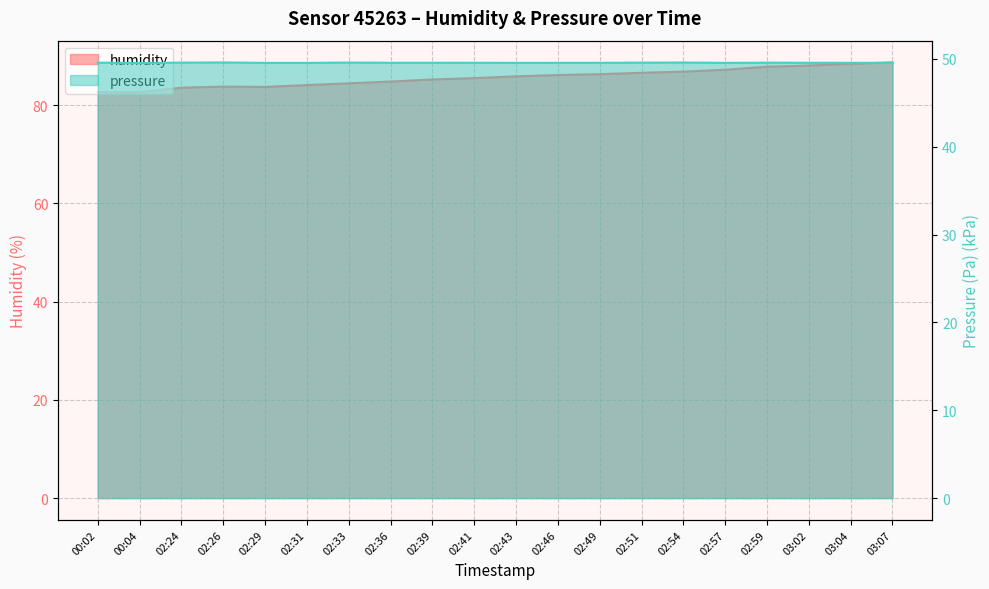

What is the approximate value of humidity at 02:51?

86.6